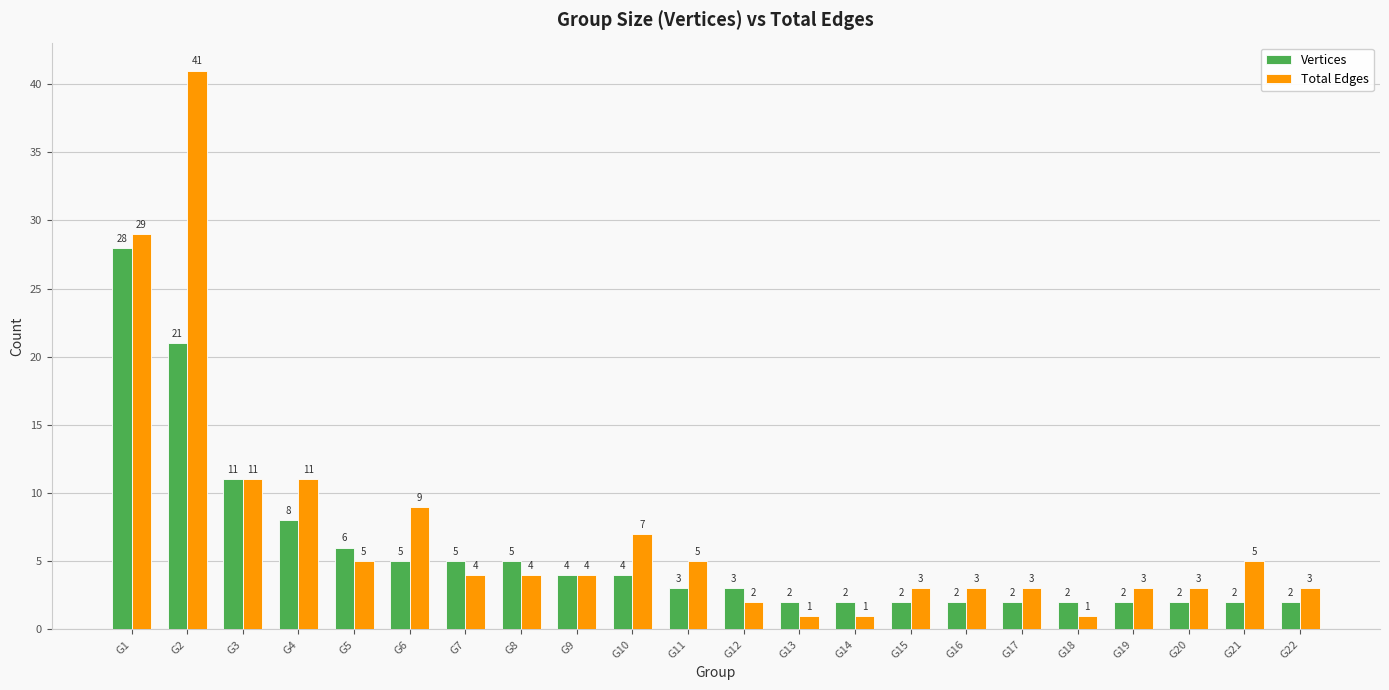

How many distinct data groups are displayed?

2